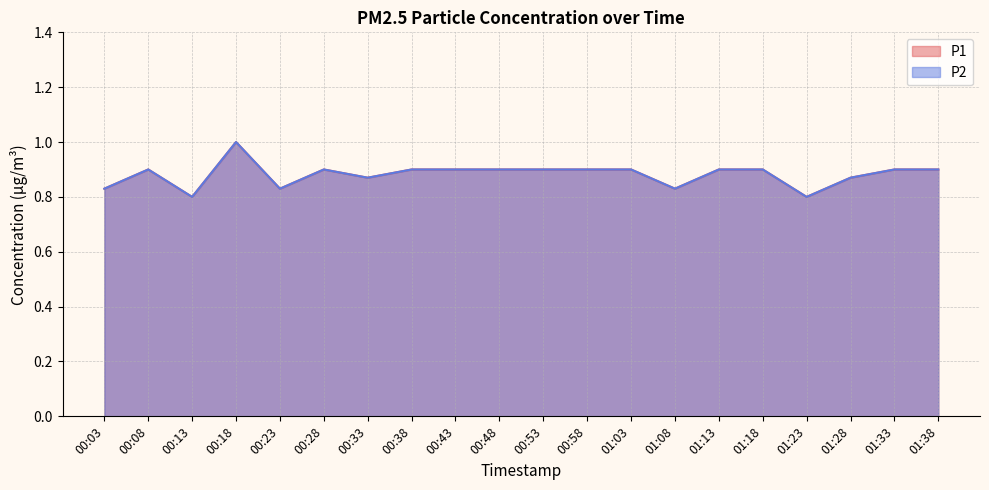

The P1 series shows 0.9 at 00:28. True or false?

True